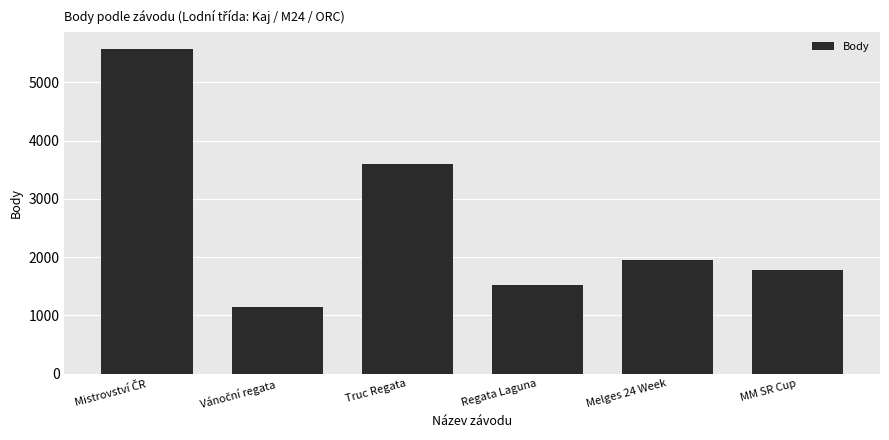

What is the greatest value displayed?

5582